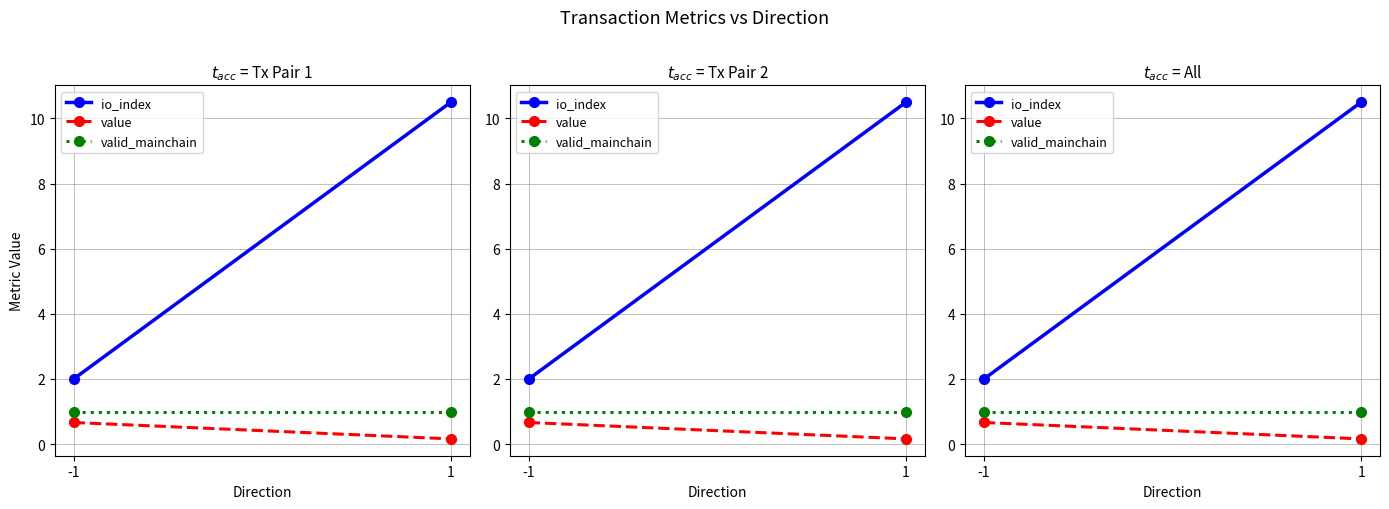

At how many categories does at least one series exceed 1?

2